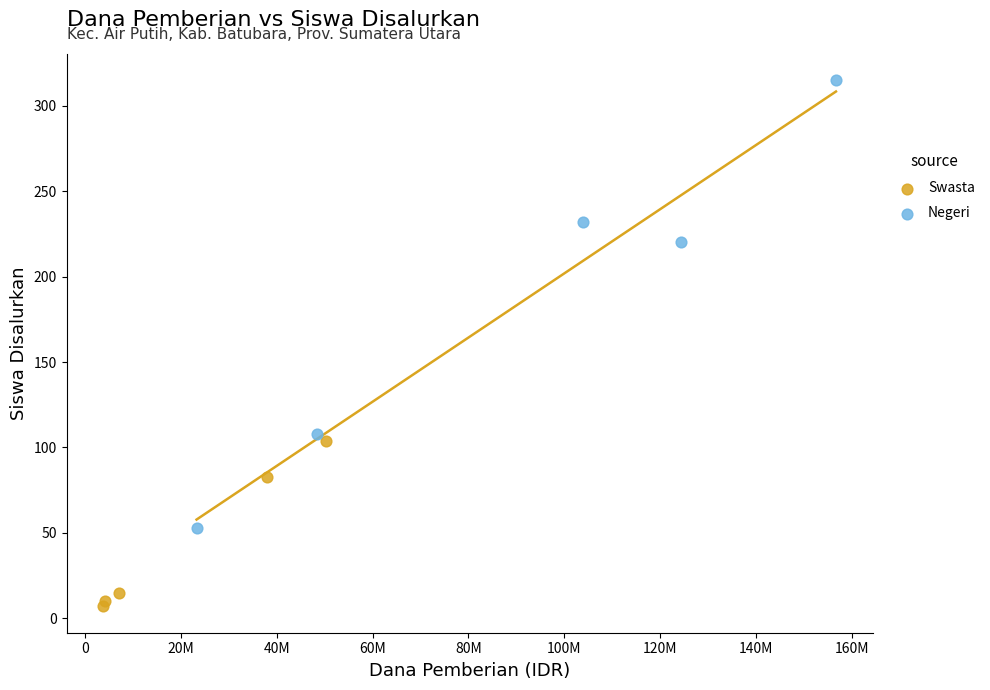

Which series has the largest Y range (max minus min)?

Negeri